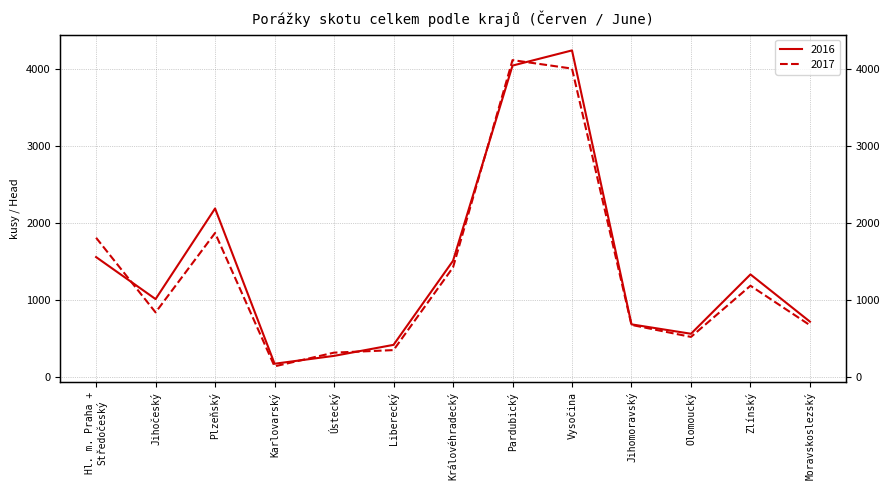

At Olomoucký, list the series in order from largest to smallest.

2016, 2017